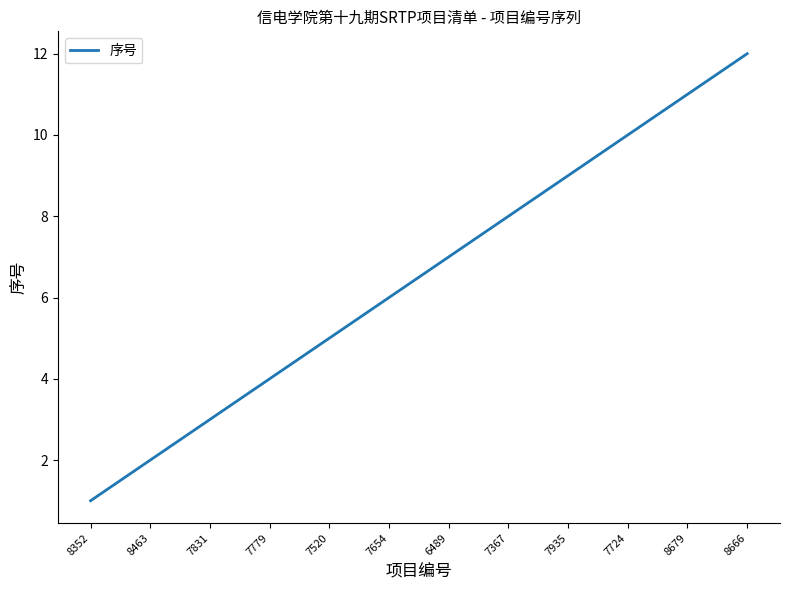

Reading left to right, list all the values displayed in this chart.

1	2	3	4	5	6	7	8	9	10	11	12